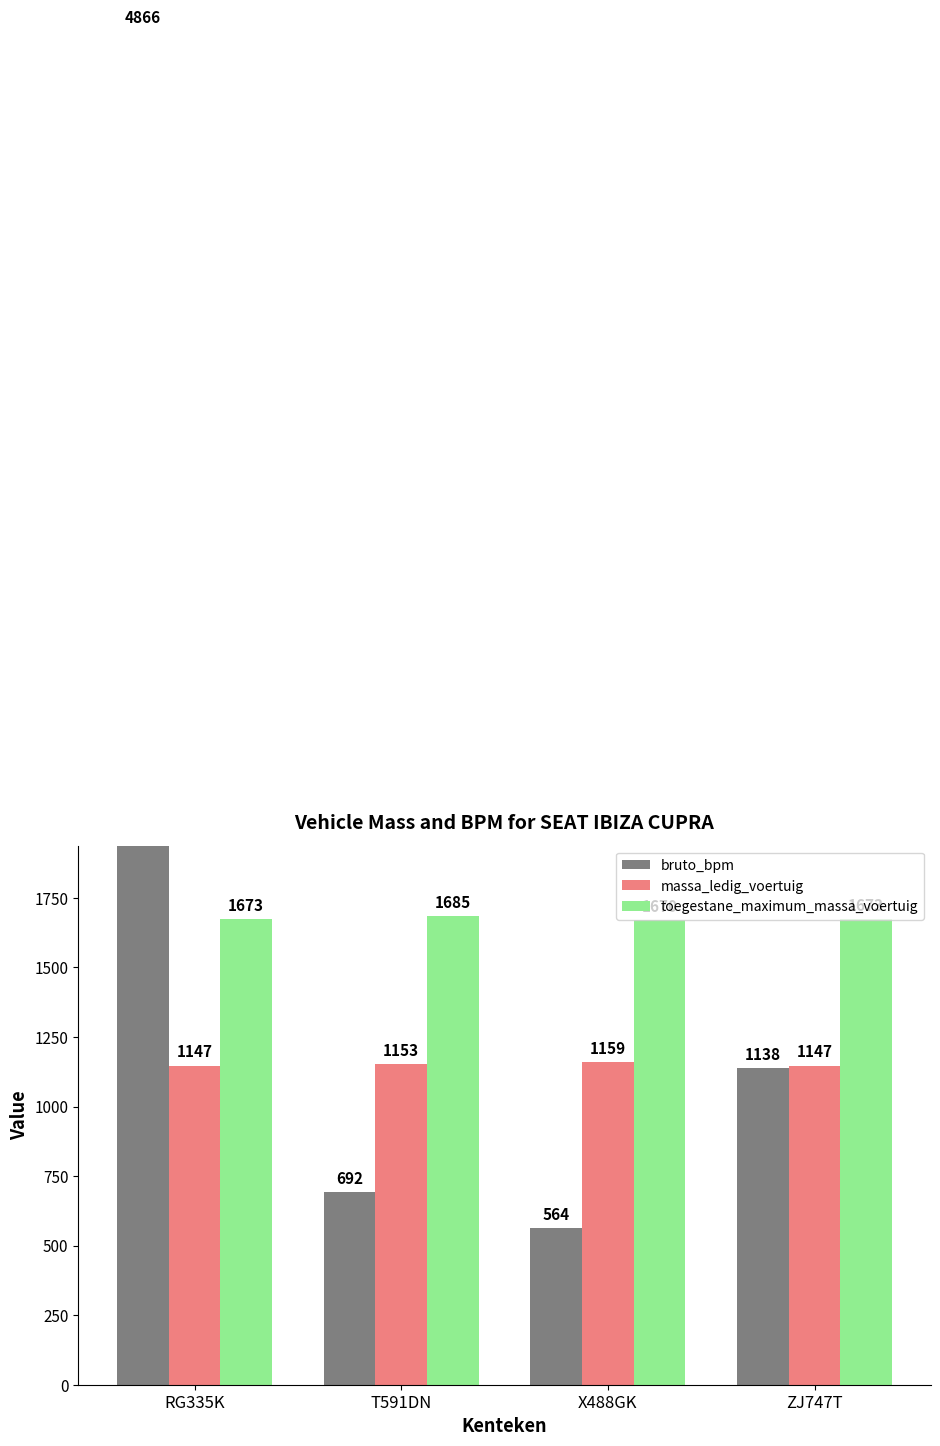

Reading left to right, extract all data points from this chart.

bruto_bpm: 4866	692	564	1138
massa_ledig_voertuig: 1147	1153	1159	1147
toegestane_maximum_massa_voertuig: 1673	1685	1670	1673